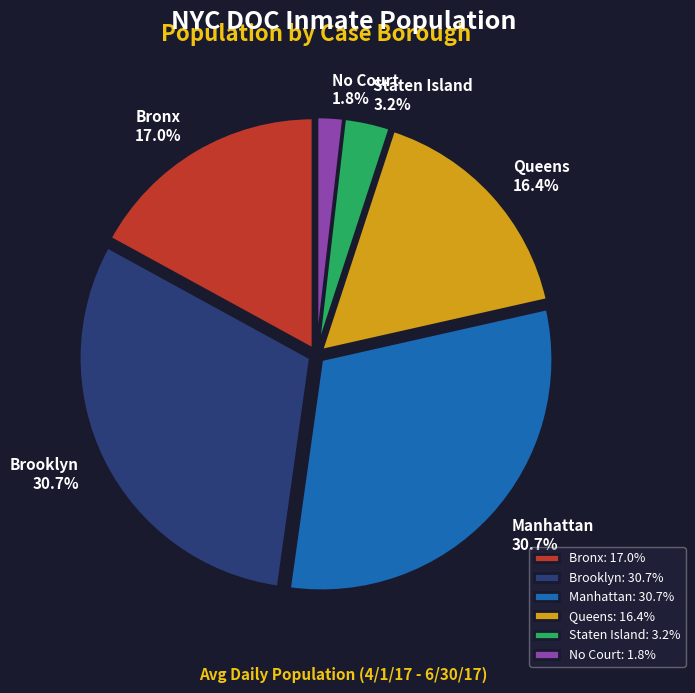

Which has a higher value, Brooklyn or Staten Island?

Brooklyn